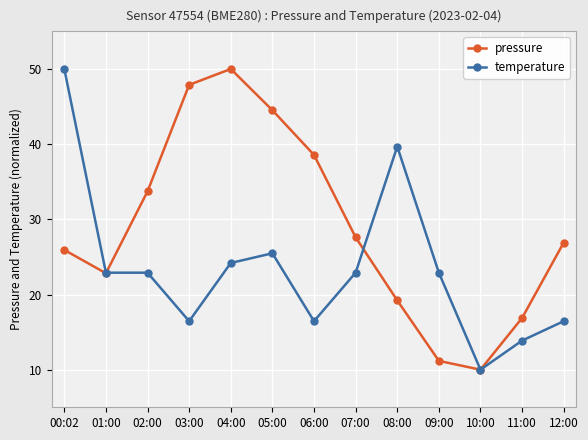

What is the difference between the second highest and second lowest values in the pressure series?

36.7